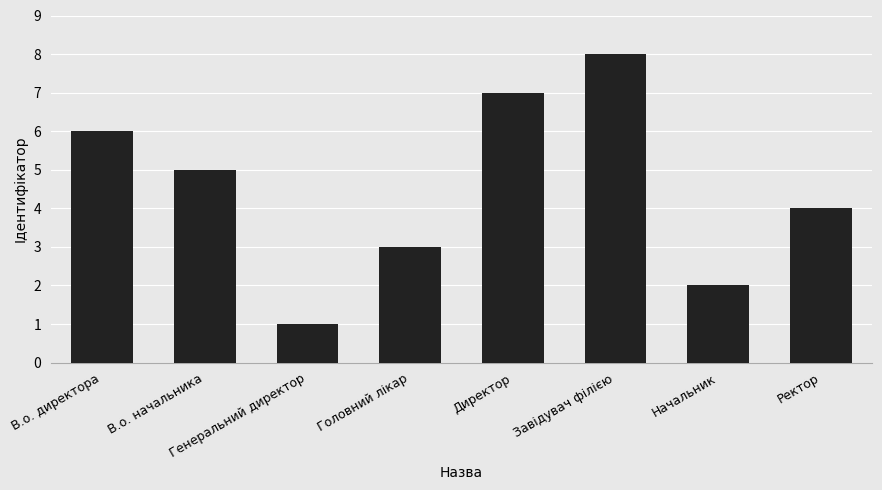

Count the number of categories in the chart.

8